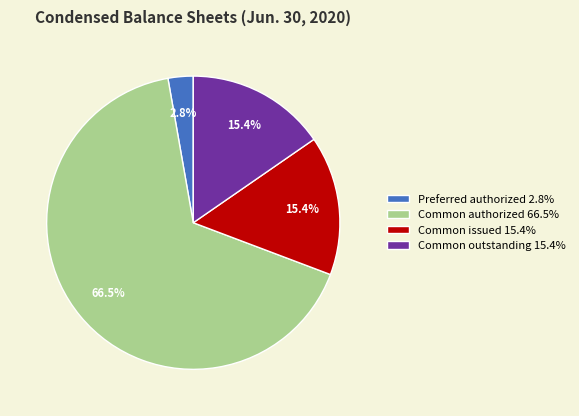

To the nearest percent, what is the average slice percentage?

25%